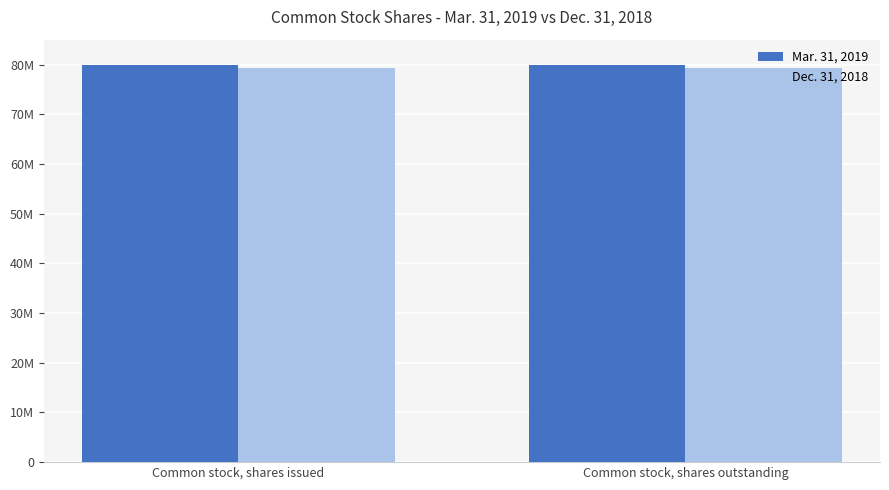

What are all the series names shown in the legend?

Mar. 31, 2019, Dec. 31, 2018